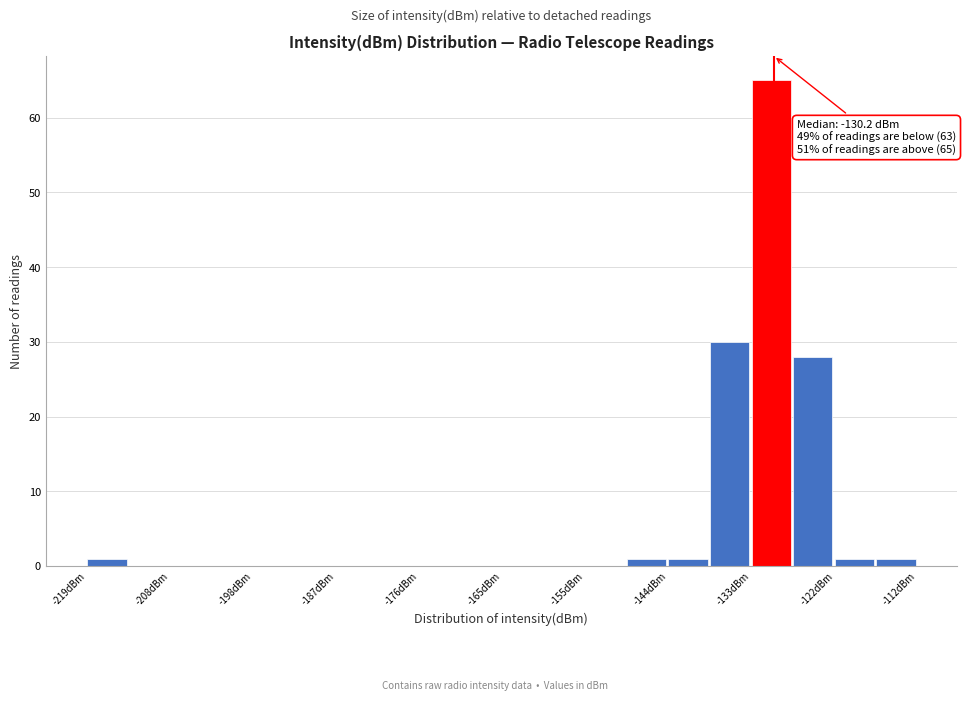

Read against the x-axis, roughly where is the centre of the tallest bar?

-130